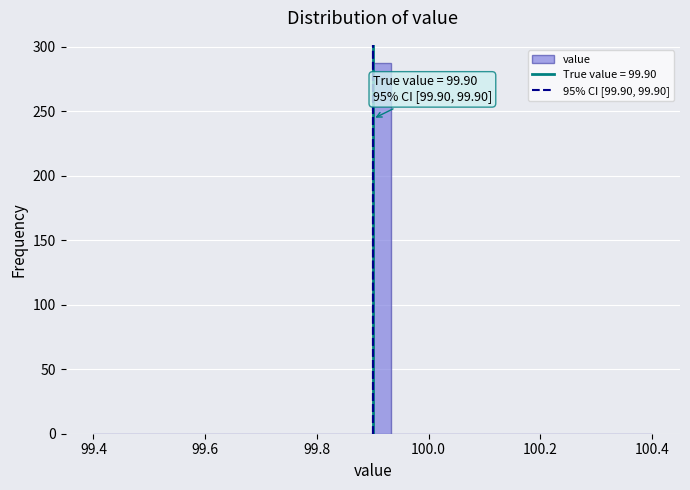

Around what value on the x-axis is the tallest bar? Give the approximate position of its centre, as read against the axis.

99.92